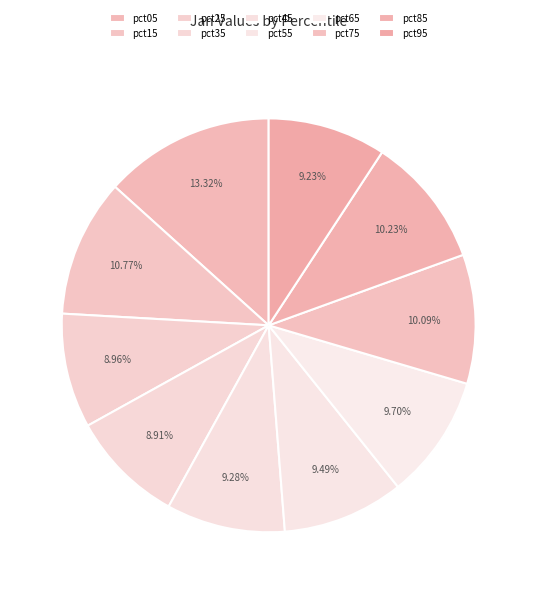

To the nearest percent, what percentage of the pie is pct75?

10%